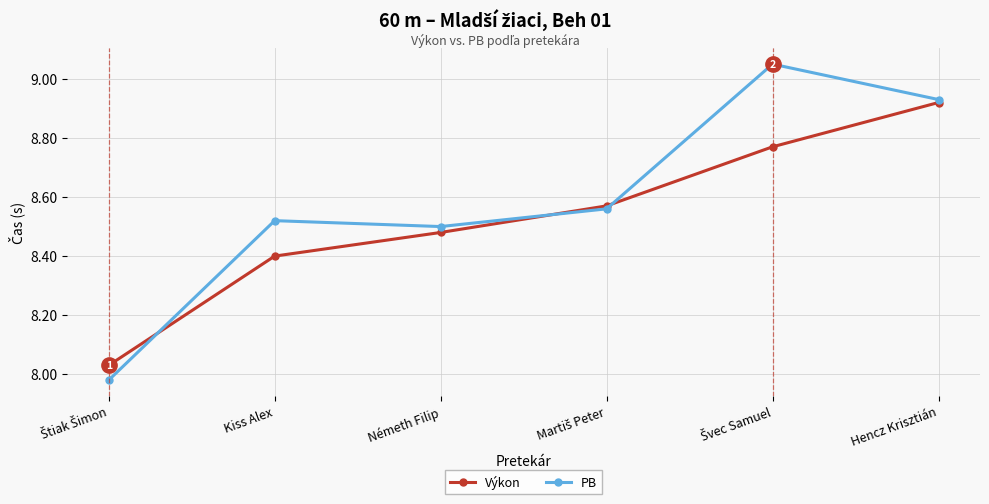

True or false: Výkon has a value of 4.2 at Németh Filip.

False